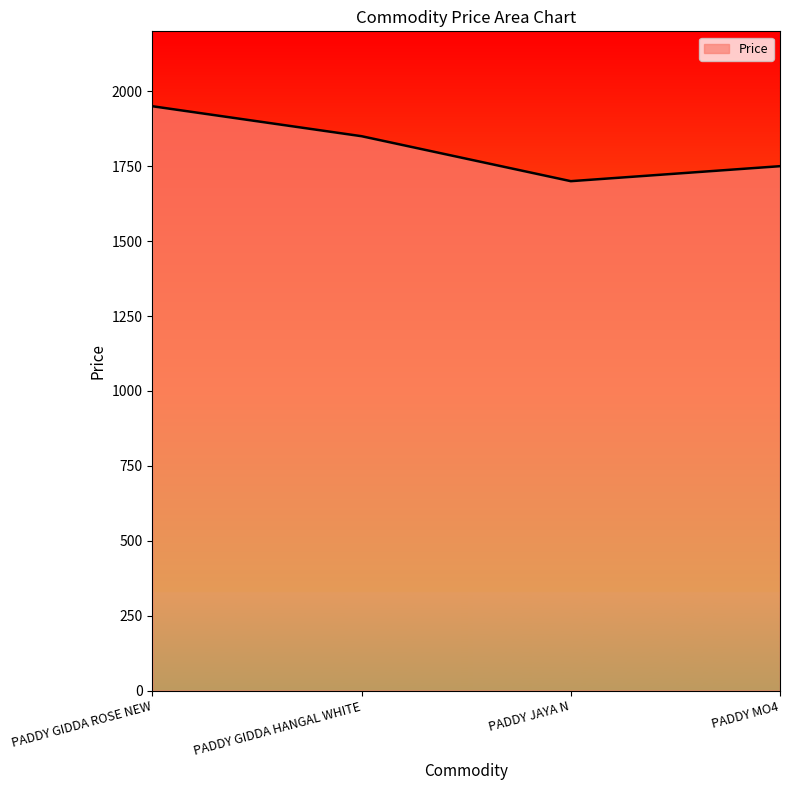

Reading right to left, what are all the values shown in this chart?

1750	1700	1850	1950